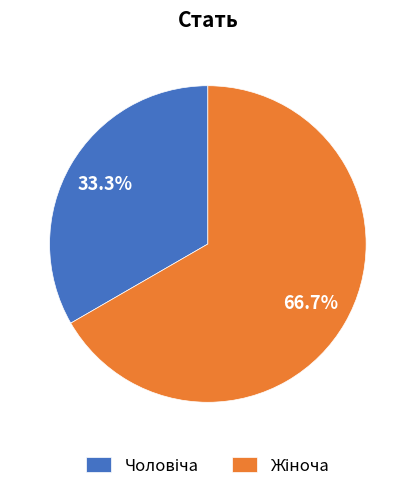

Does any single category account for the majority?

Yes